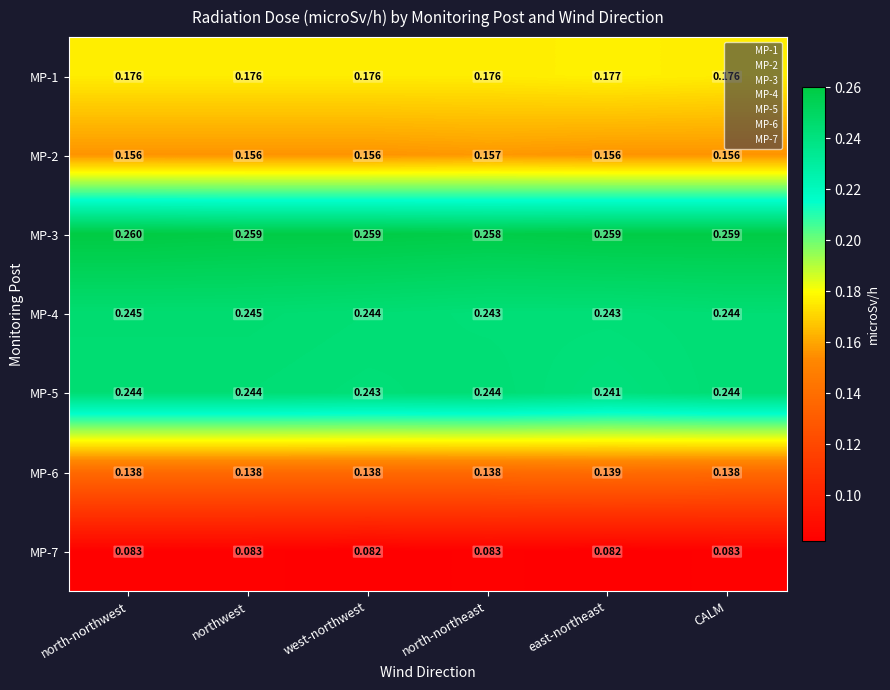

Where is MP-5 nearest to the value 0?

east-northeast